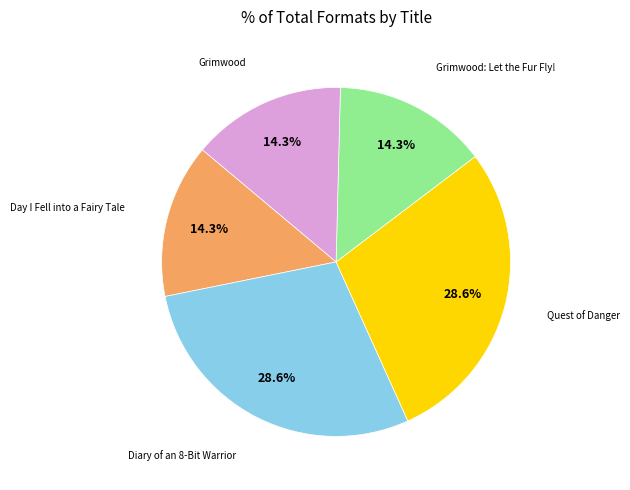

Is there a majority slice in this chart?

No